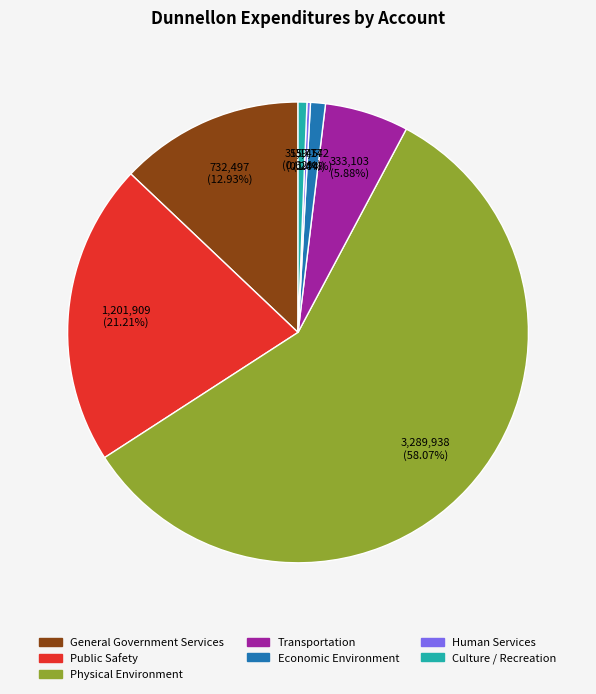

To the nearest percent, what portion does Economic Environment represent?

1%